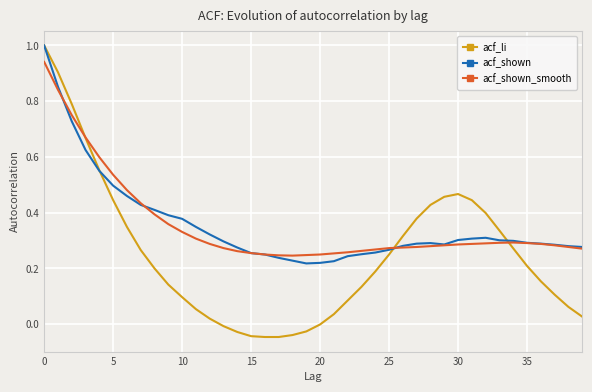

Does the chart display data point markers on the line(s)?

No